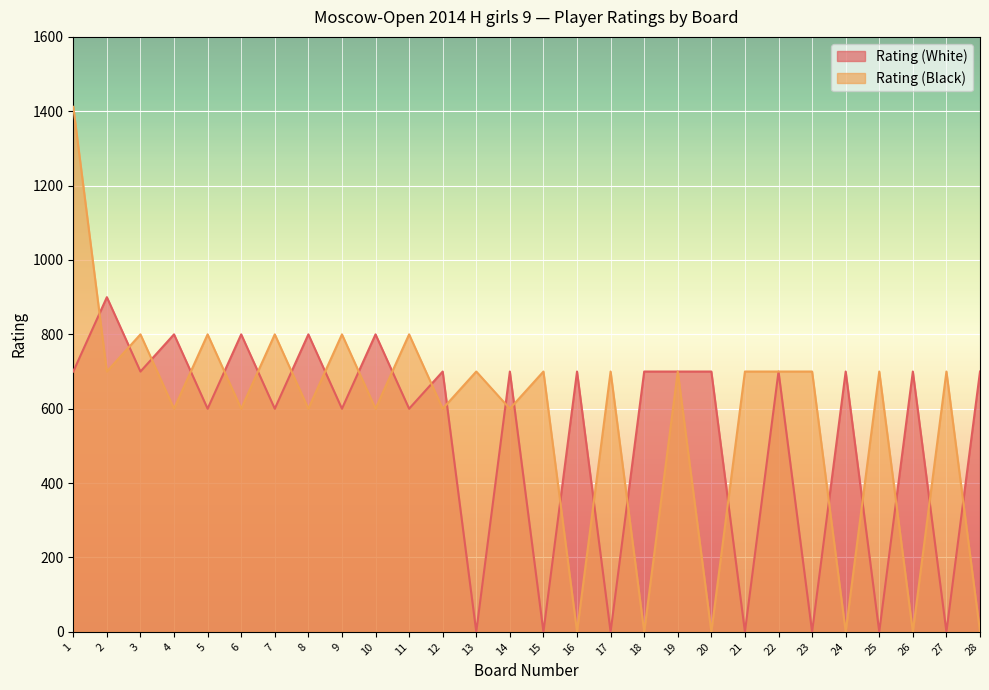

What is the value of the Rating (Black) point at the 23rd from the left?

700